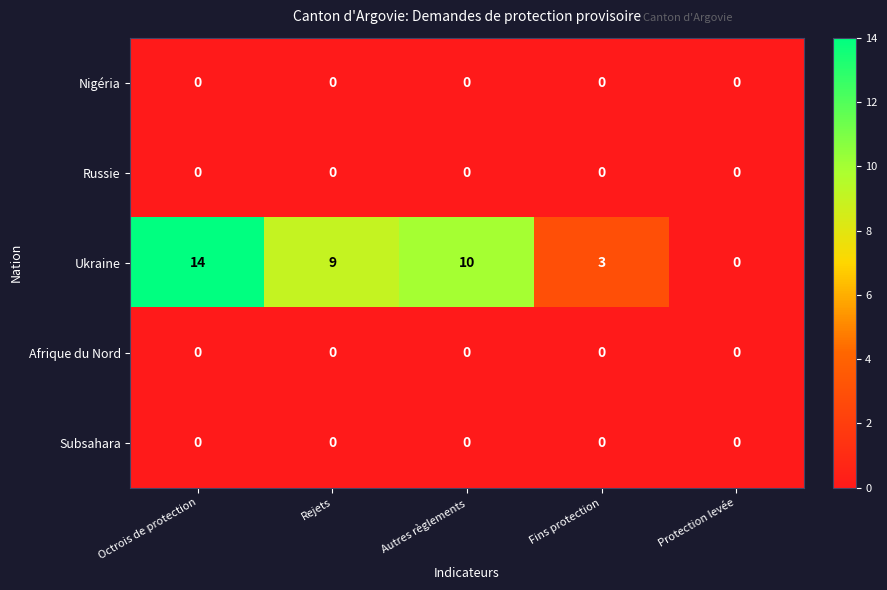

Which label corresponds to the largest value in the chart?

Octrois de protection